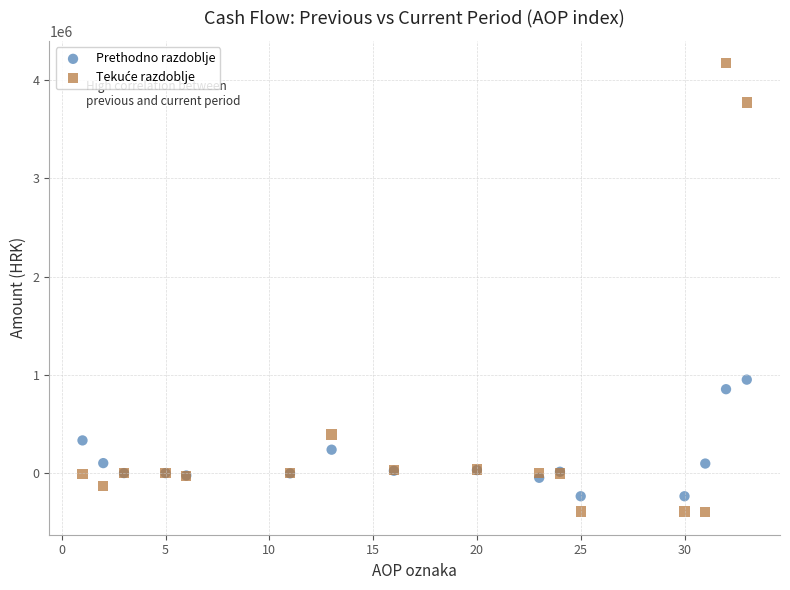

What is the X range (max minus min) for the scatter plot?

32